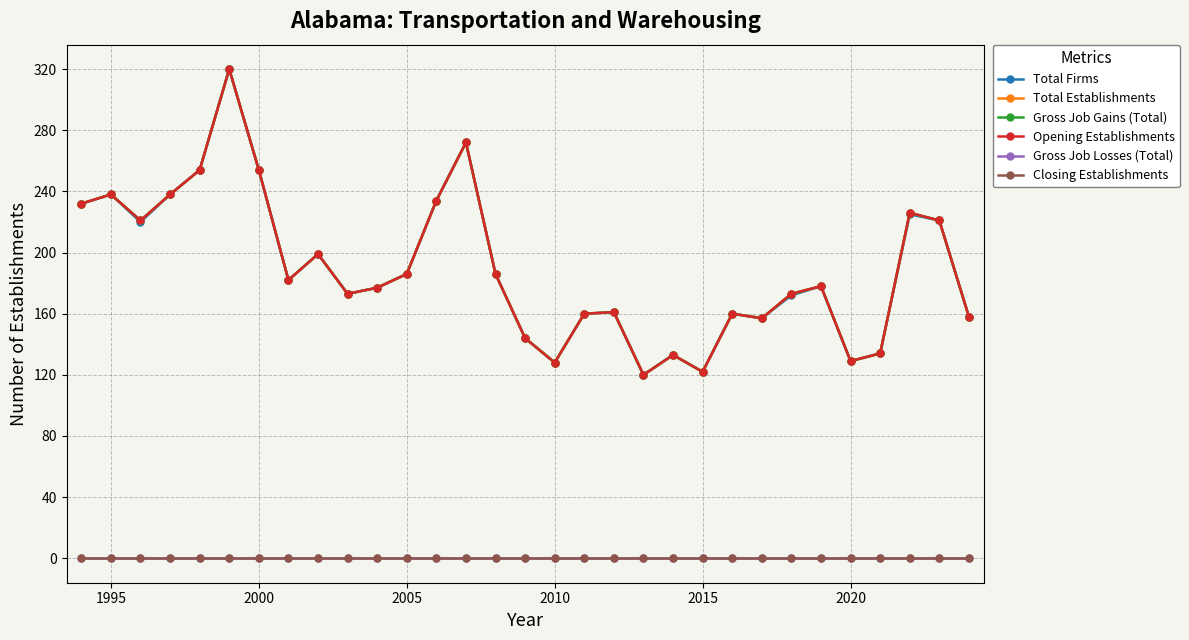

Is this an area chart (filled region under the line)?

No